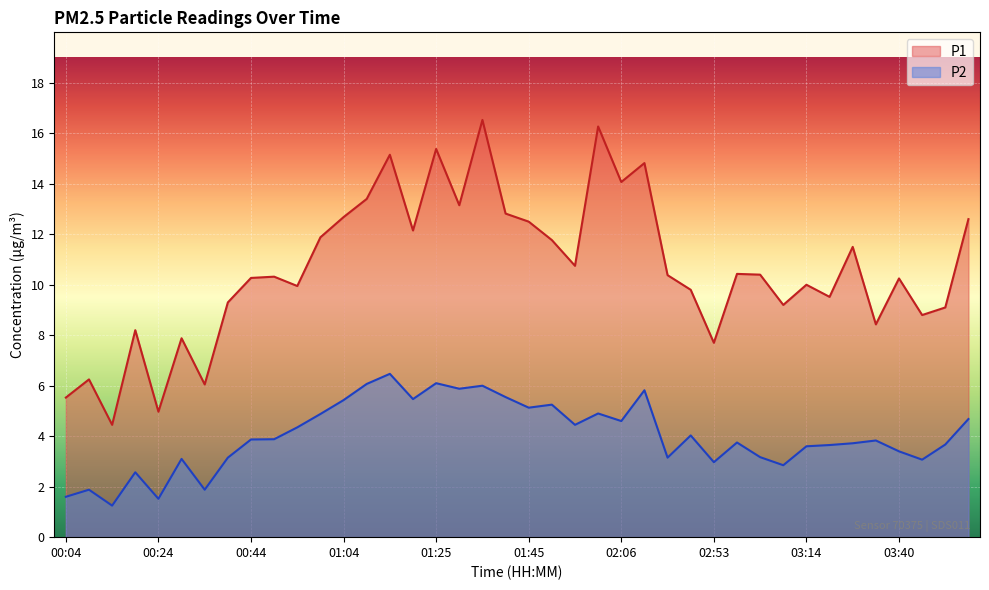

What are all the series names shown in the legend?

P1, P2